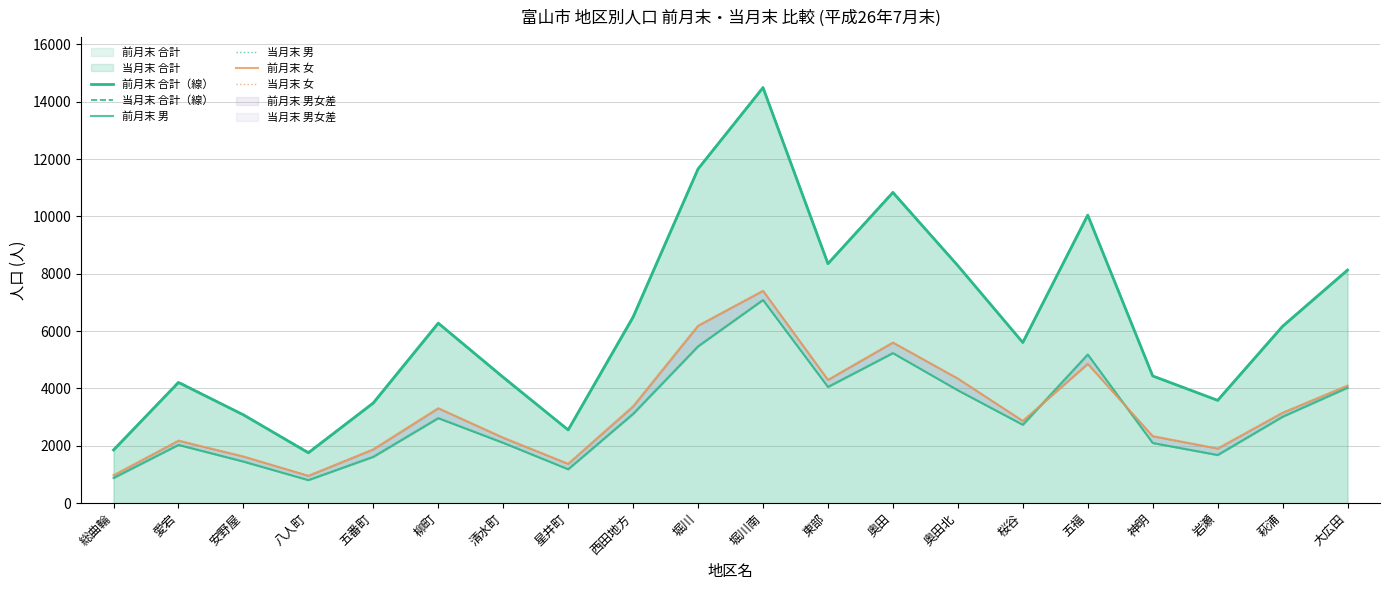

What value does the 前月末 男 series have at 五番町, to the nearest 100?

1600